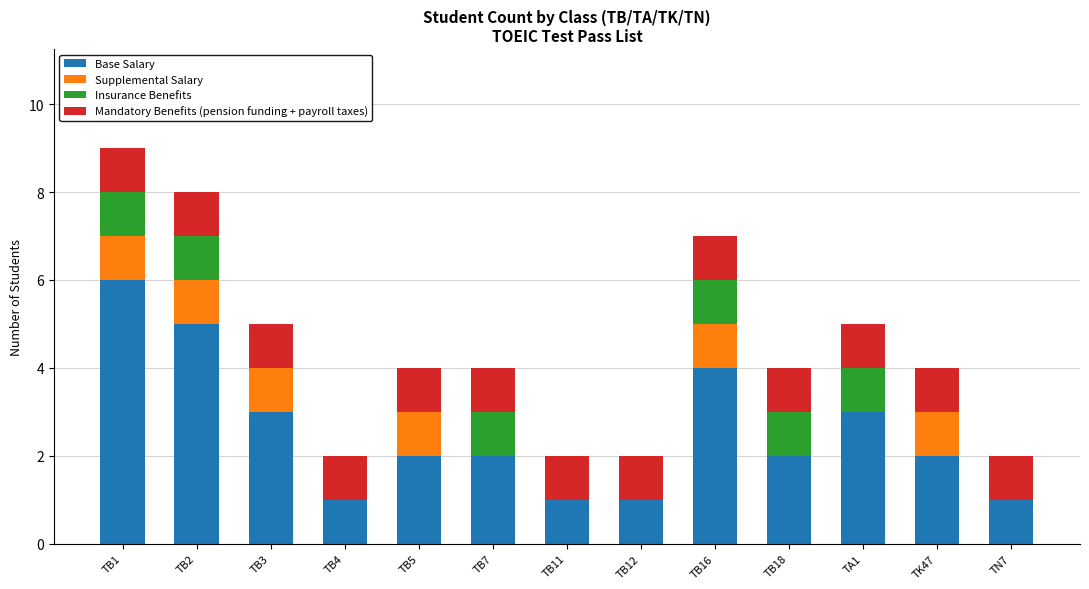

What is the sum of the Base Salary values at TK47 and TB3?

5